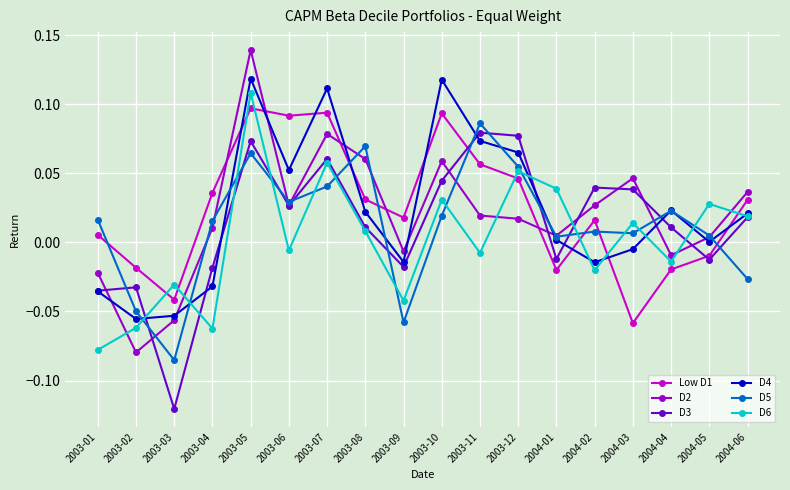

What is the label of the 12th point from the right?

2003-07